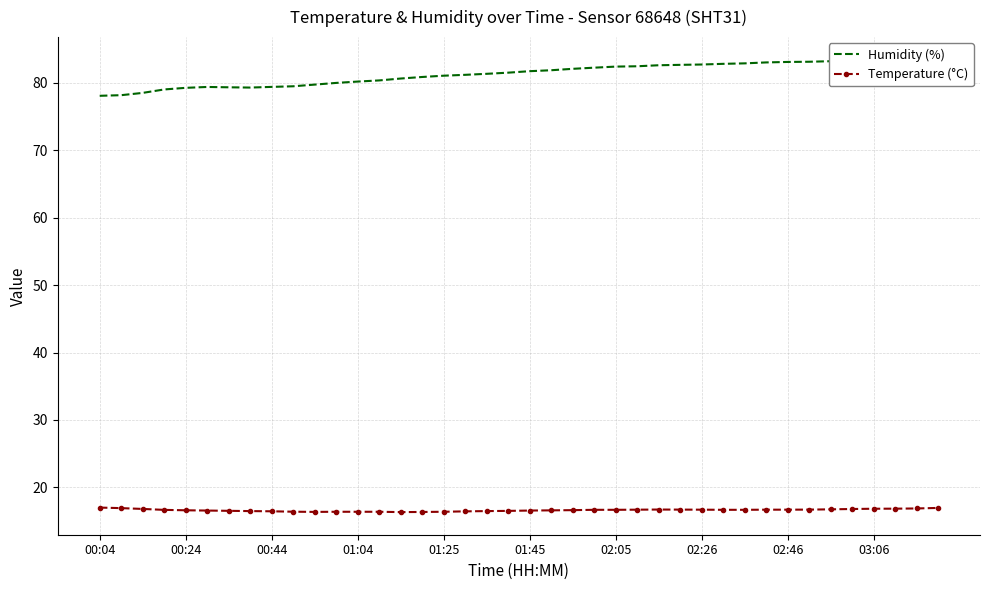

The value of Temperature (°C) at 01:04 is 9.3. True or false?

False